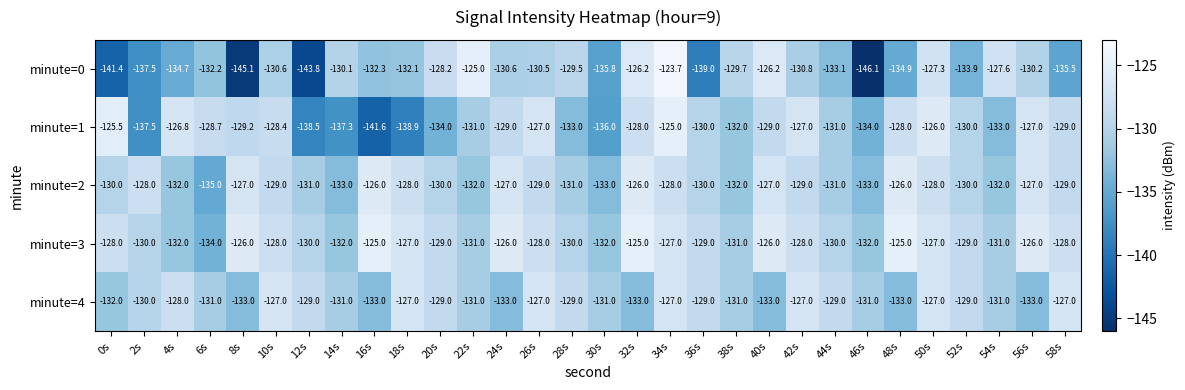

True or false: minute=2 has a value of -132.0 at 4s.

True